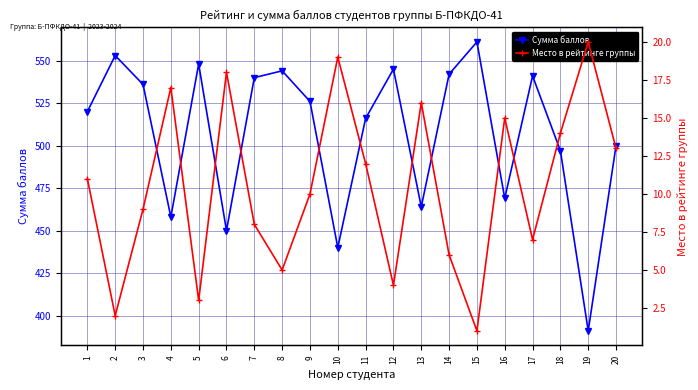

Reading left to right, what are all the values shown in this chart?

Сумма баллов: 1=520	2=553	3=536	4=458	5=548	6=450	7=540	8=544	9=526	10=440	11=516	12=545	13=464	14=542	15=561	16=469	17=541	18=497	19=391	20=500
Место в рейтинге группы: 1=11	2=2	3=9	4=17	5=3	6=18	7=8	8=5	9=10	10=19	11=12	12=4	13=16	14=6	15=1	16=15	17=7	18=14	19=20	20=13